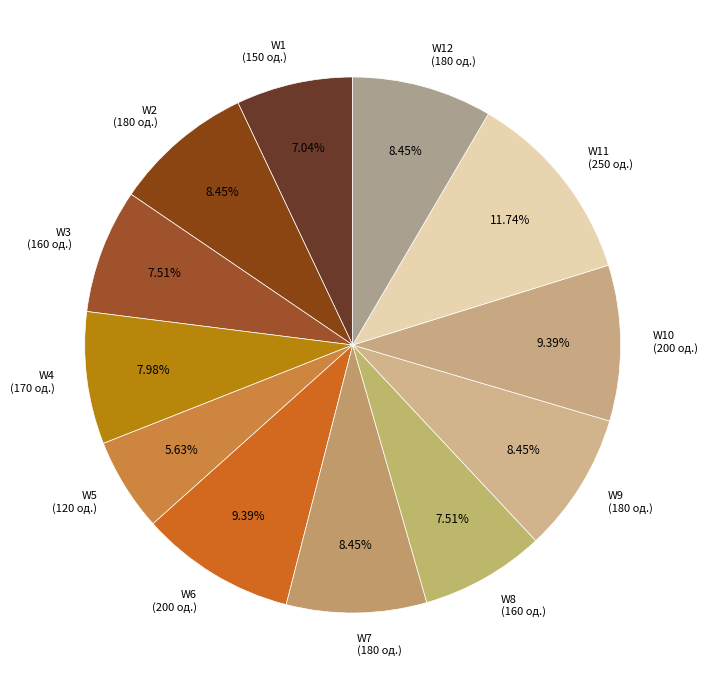

Which slice is the smallest?

W5 (120 од.)